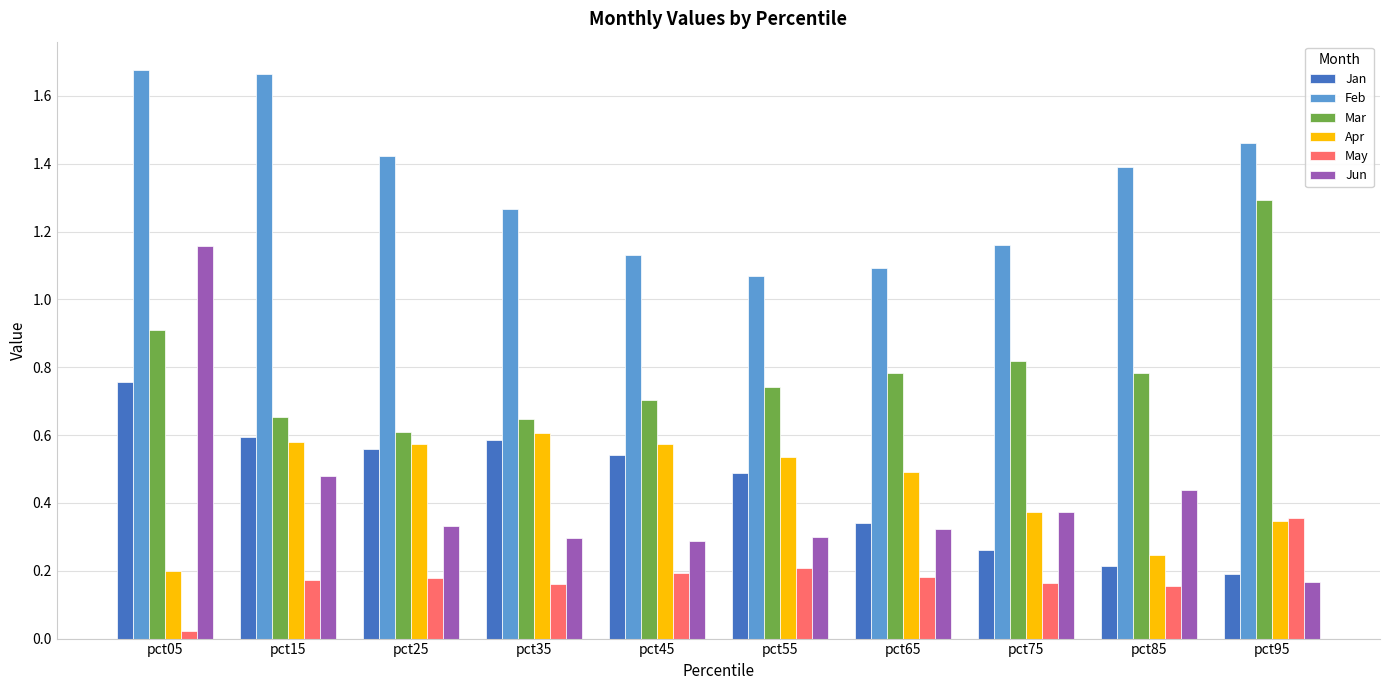

At how many categories does at least one series exceed 0?

10